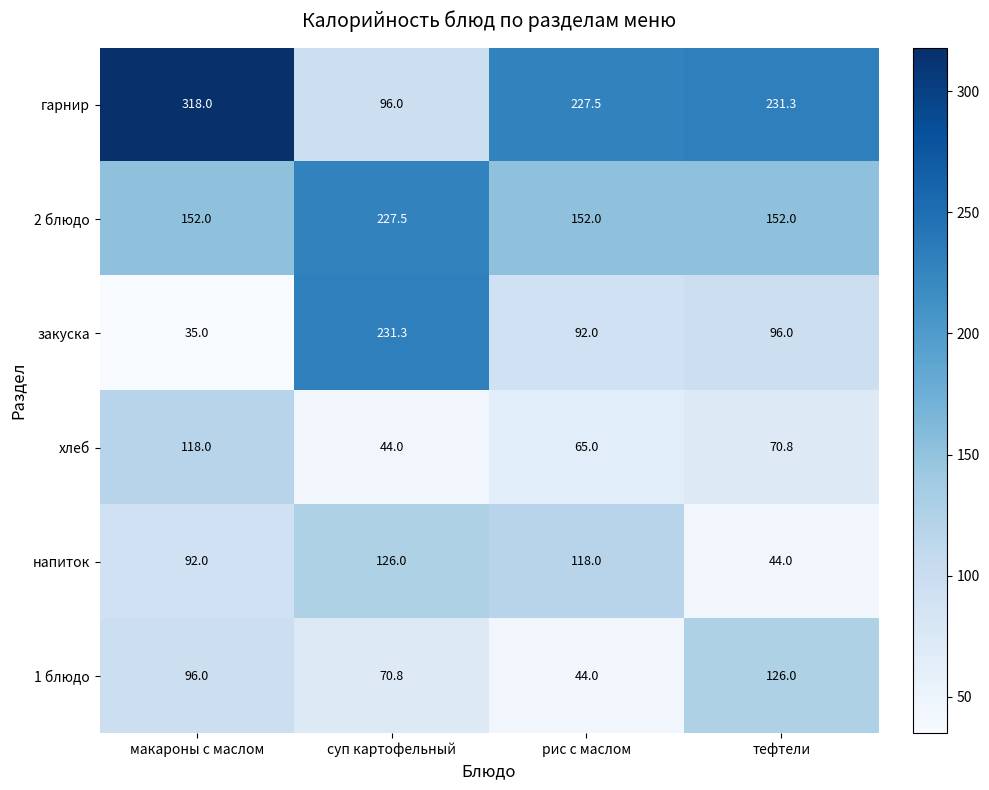

What is the maximum value for гарнир?

318.0